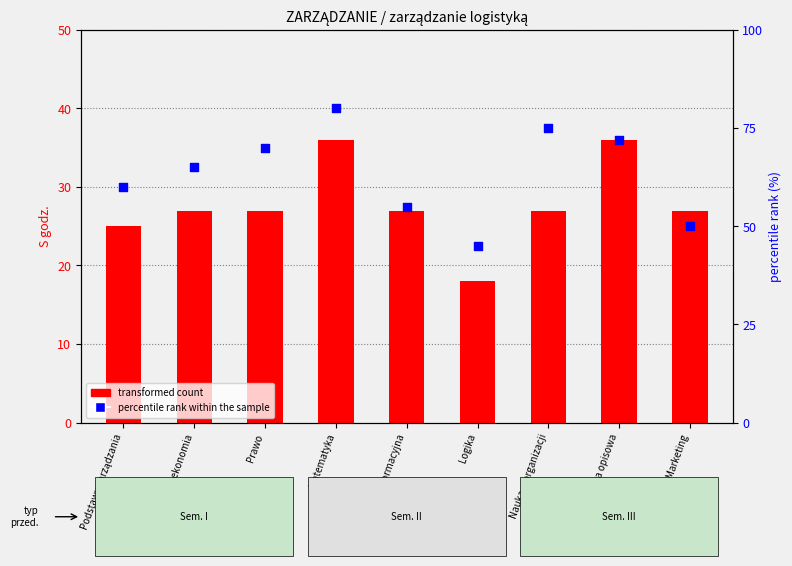

Is the value of percentile rank within the sample at Statystyka opisowa greater than the value of transformed count at Technologia informacyjna?

Yes